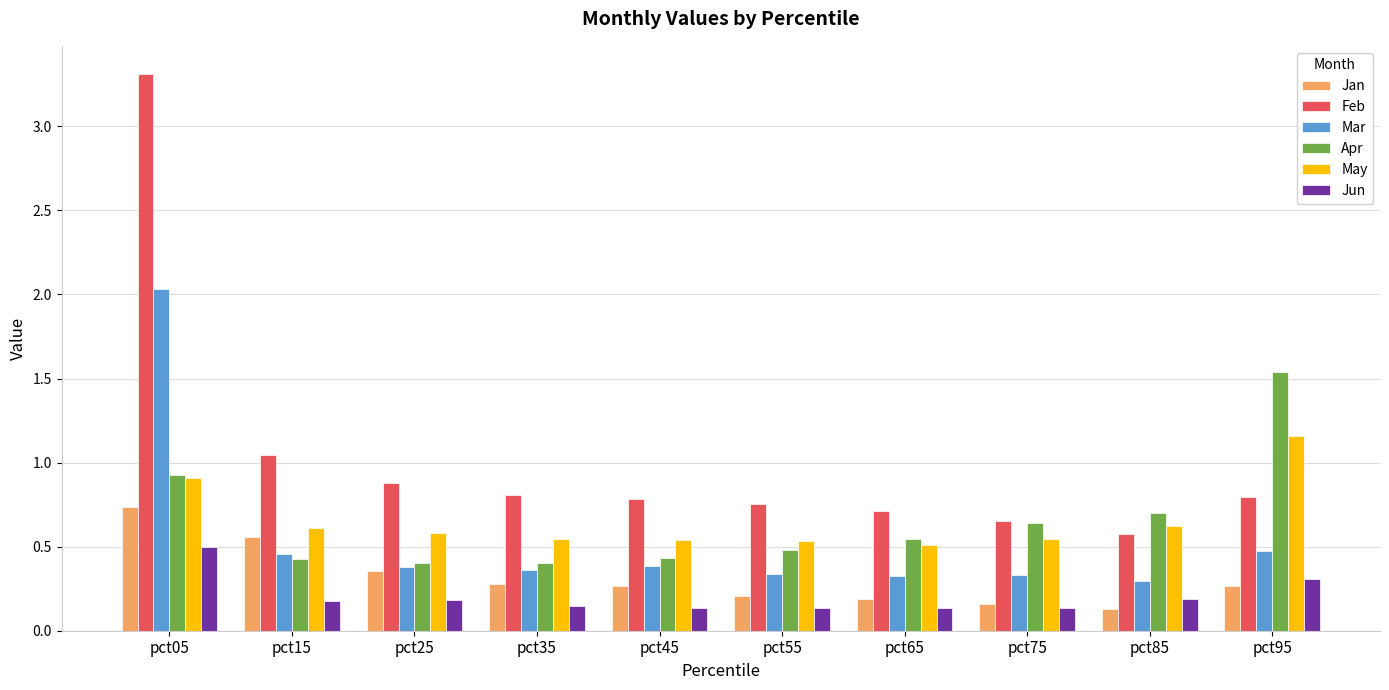

How many Jan values are between 0 and 1?

10